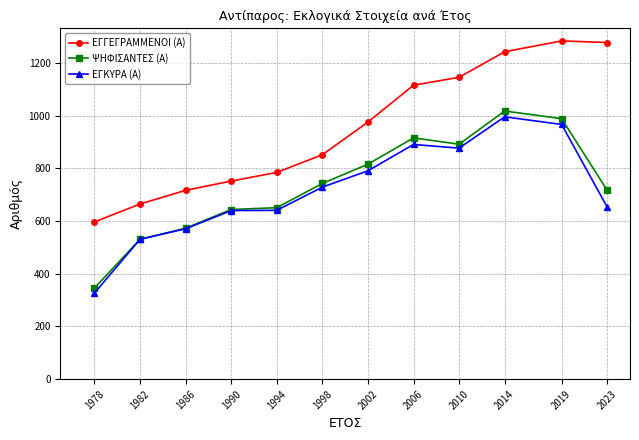

Which category has the lowest value in the ΕΓΚΥΡΑ (Α) series?

1978